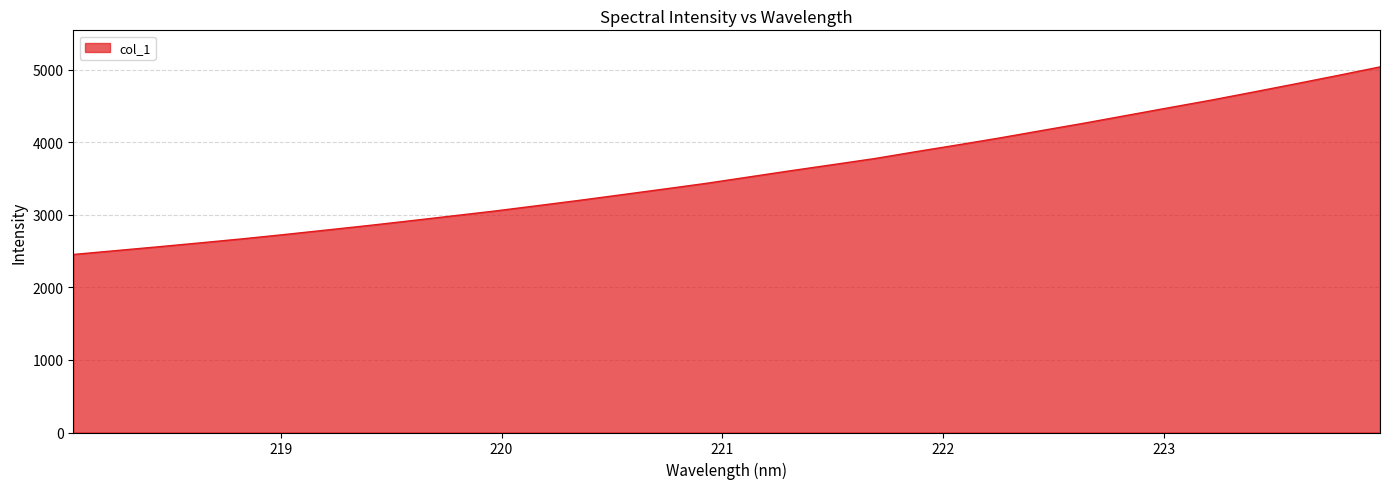

What is the difference between the maximum and minimum values?

2585.1